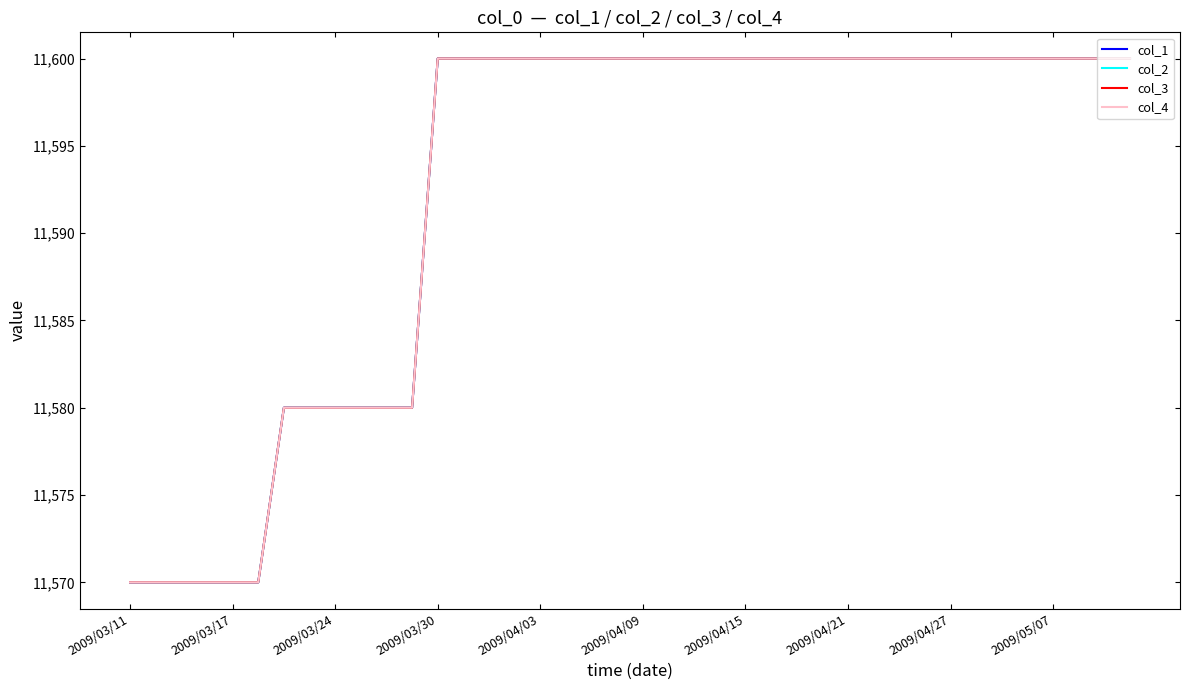

Does the chart display data point markers on the line(s)?

No